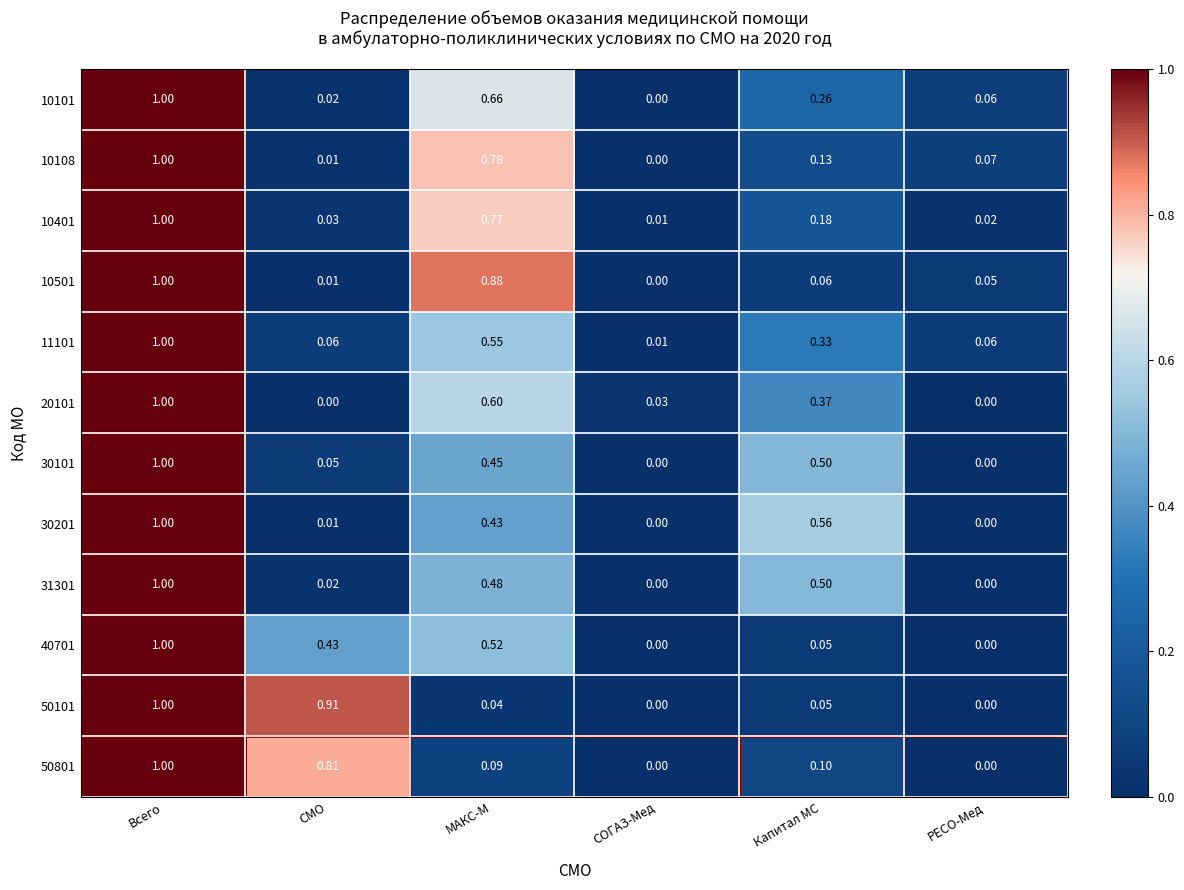

At which category is the sum across all series the highest?

Всего